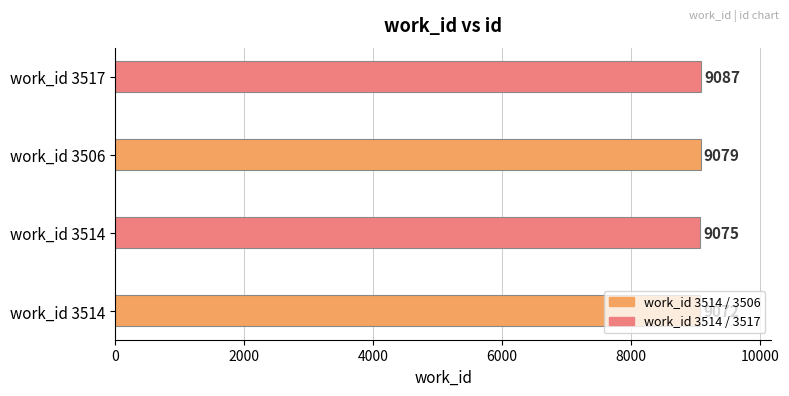

How many bars are there in total?

4